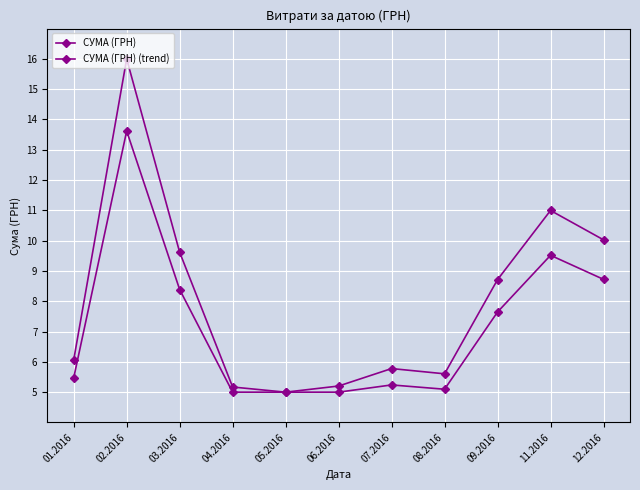

What is the greatest value displayed?

16.0